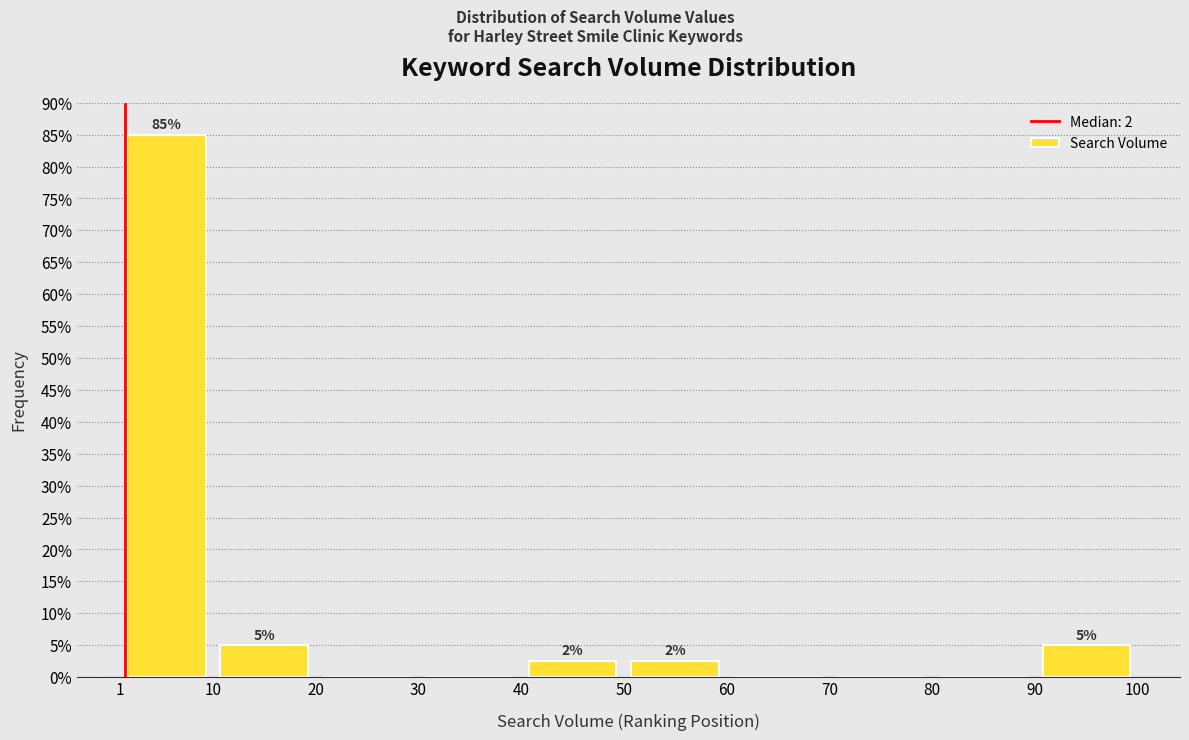

Over which range of the x-axis is the bar tallest?

1 to 10